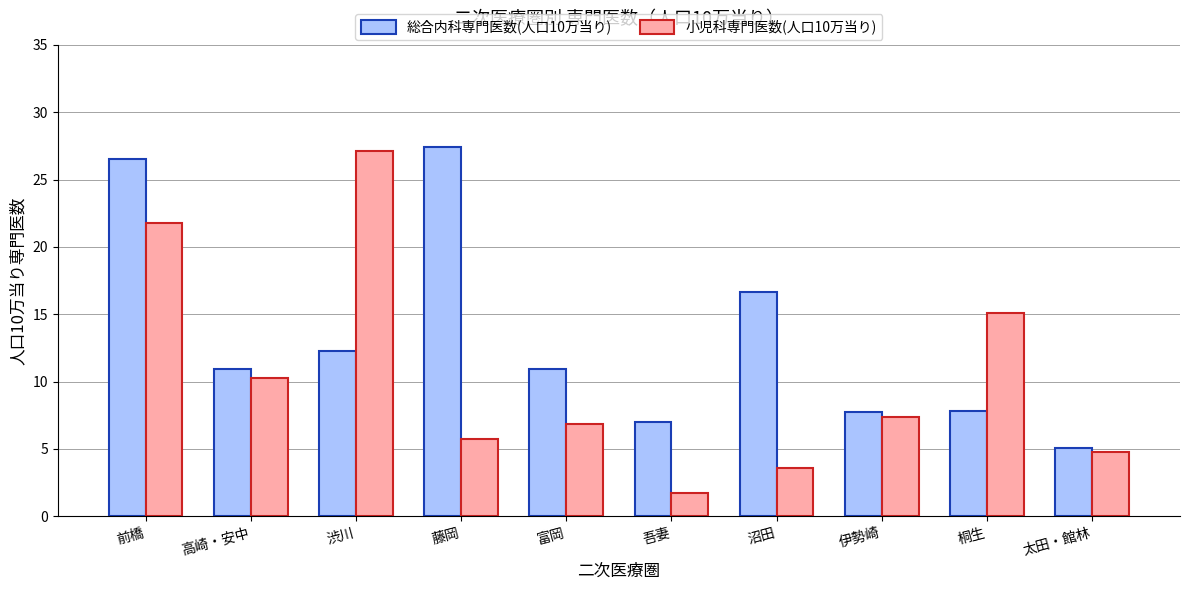

What is the lowest value of the 総合内科専門医数(人口10万当り) series?

5.0